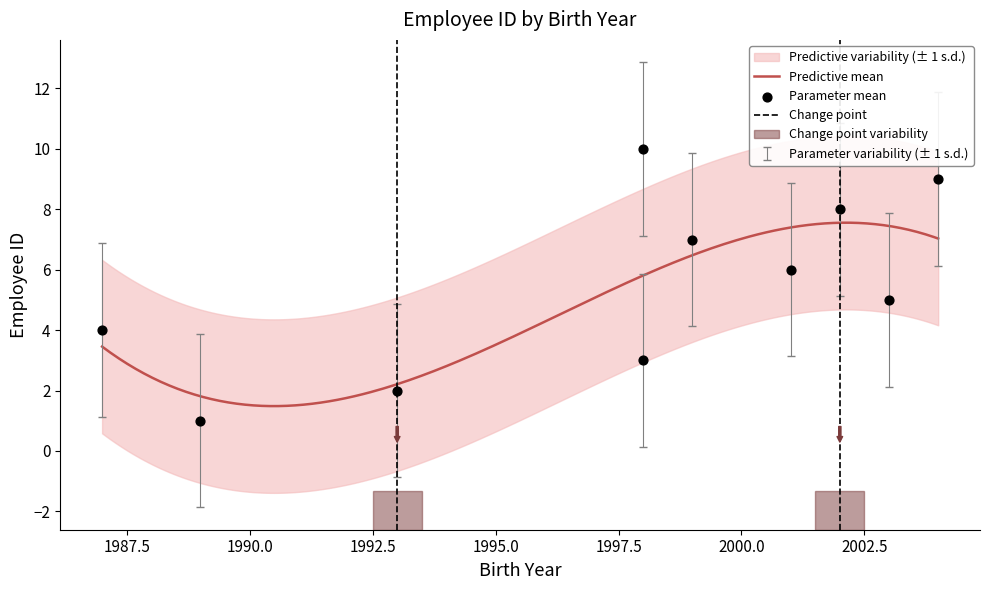

What is the change in value from 1993 to 2003?

+3